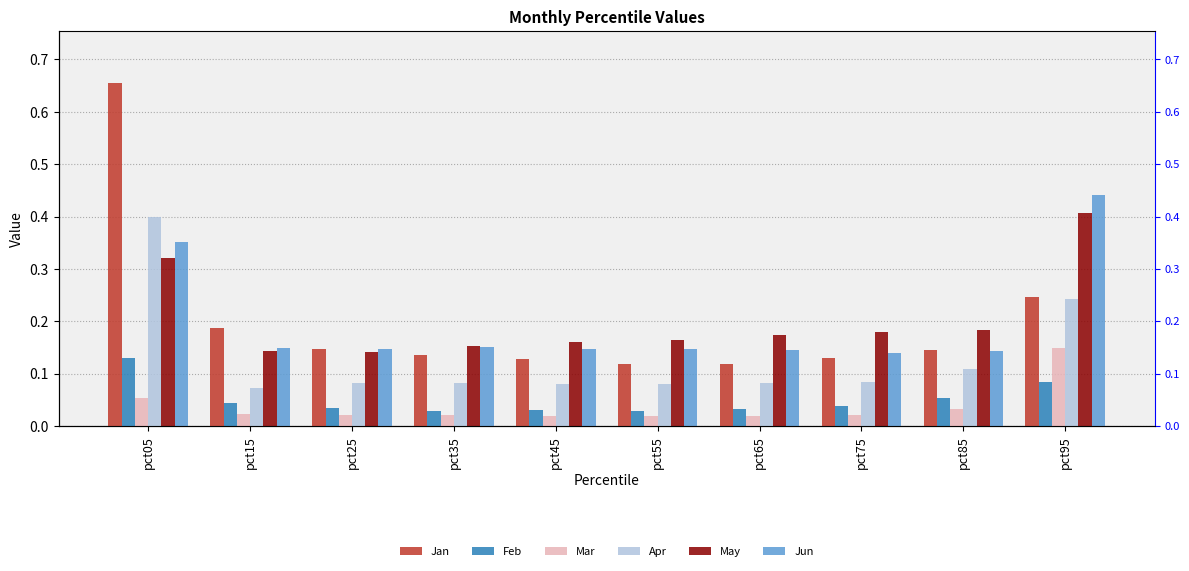

Which series has the widest spread of values?

Jan